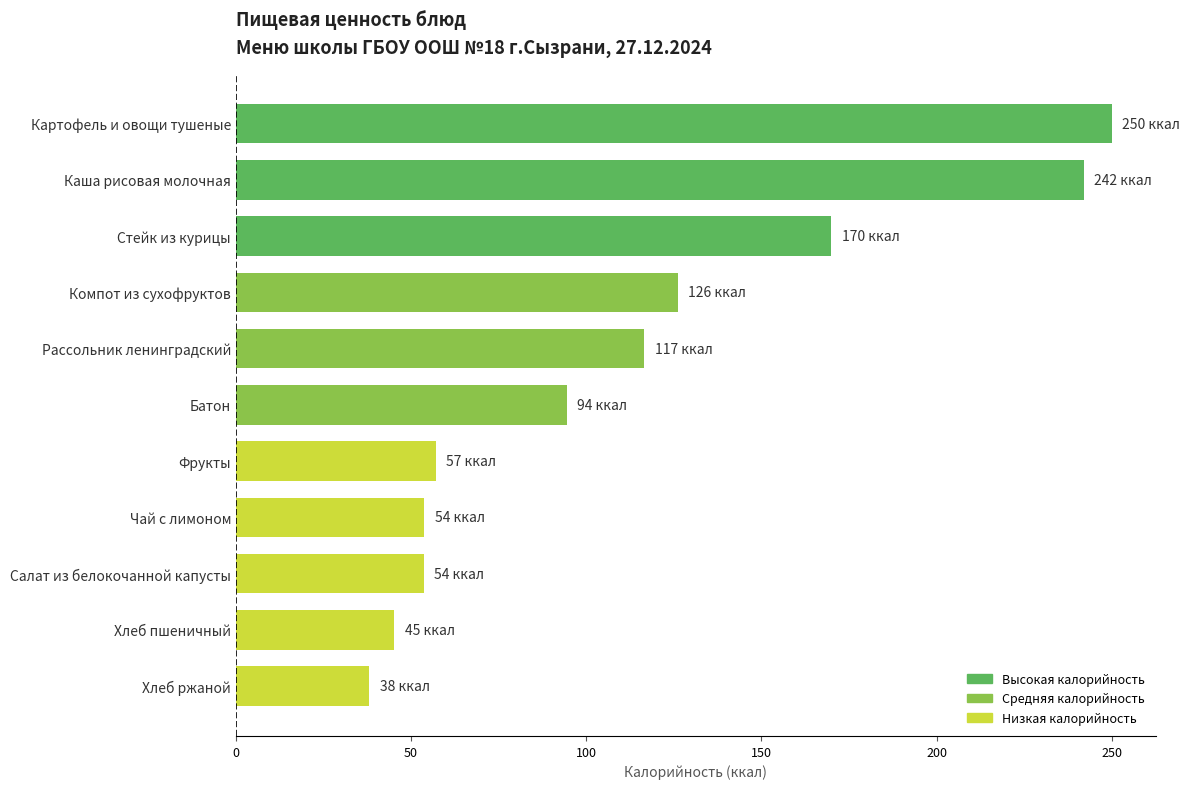

True or false: the data shows 61.1 at Батон.

False